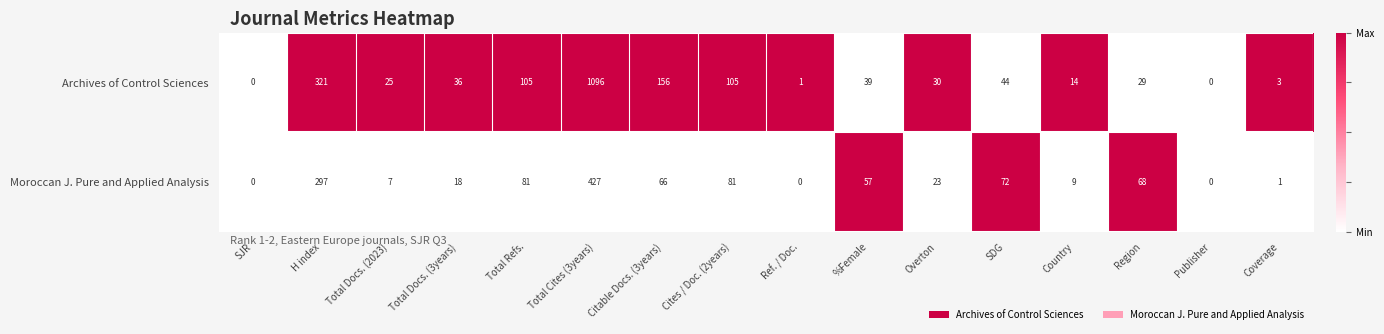

How many data points in Archives of Control Sciences are less than 36?

8